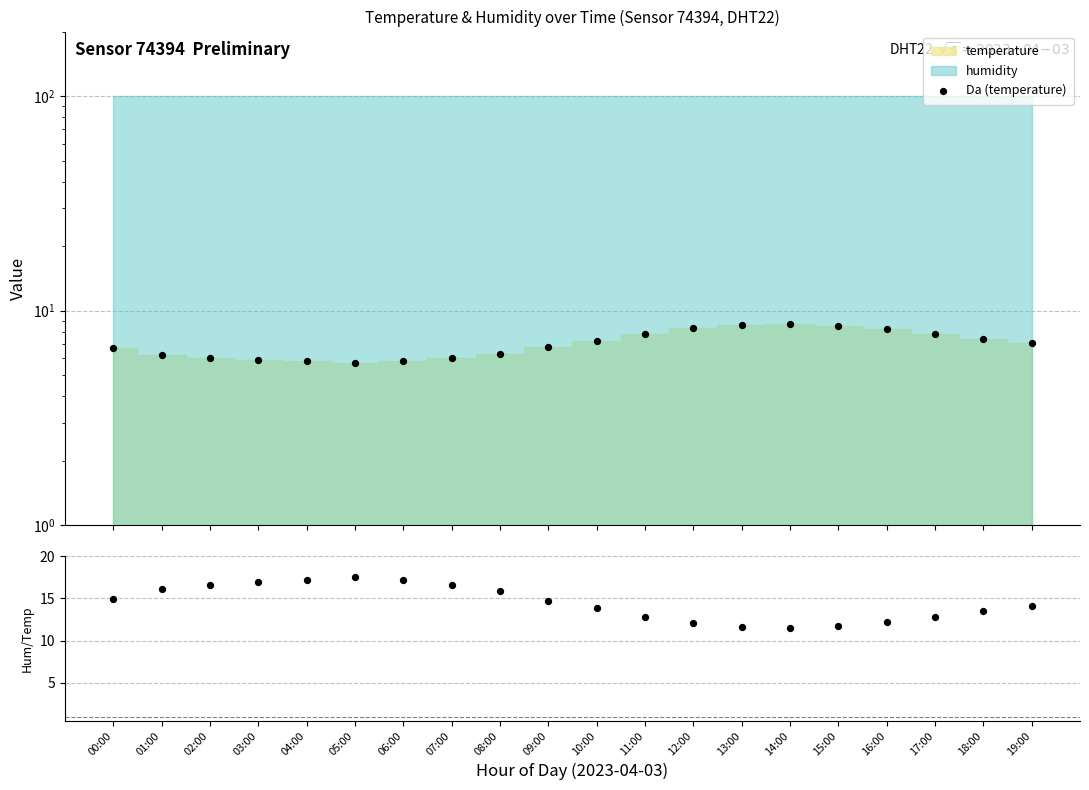

Which series has the largest total across all categories?

humidity/temperature